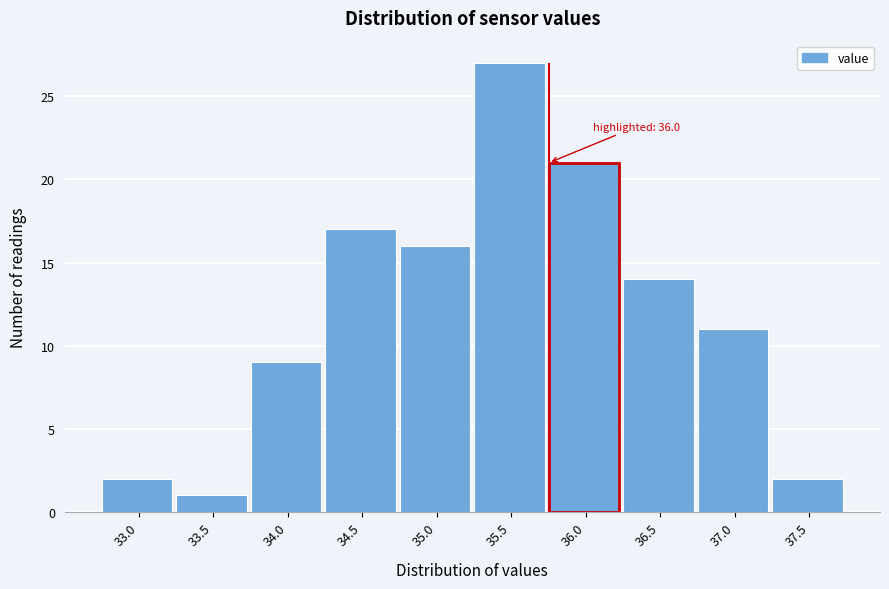

Reading left to right, what are all the values shown in this chart?

2	1	9	17	16	27	21	14	11	2